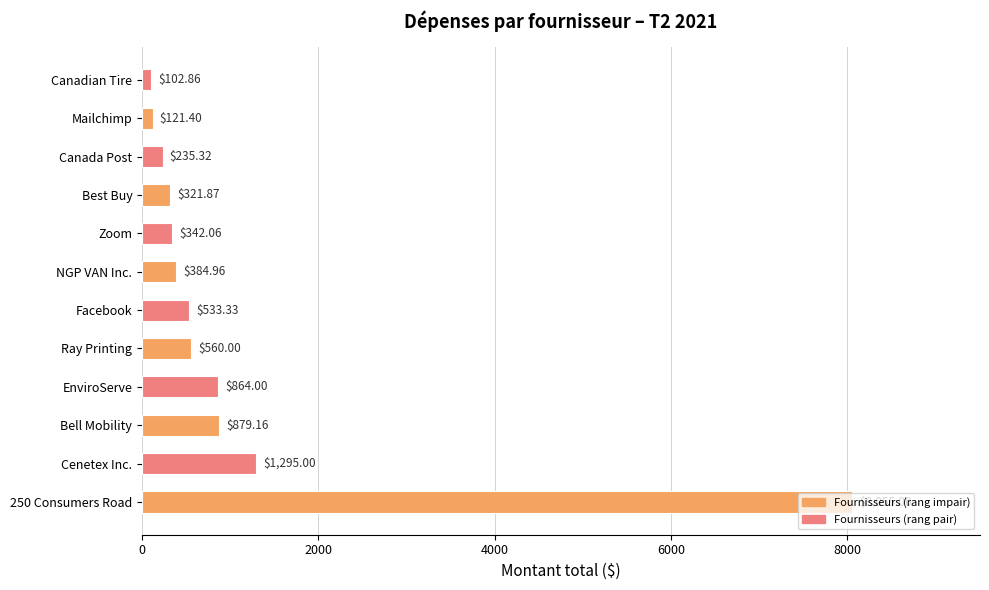

Rank the categories by value from highest to lowest.

250 Consumers Road, Cenetex Inc., Bell Mobility, EnviroServe, Ray Printing, Facebook, NGP VAN Inc., Zoom, Best Buy, Canada Post, Mailchimp, Canadian Tire